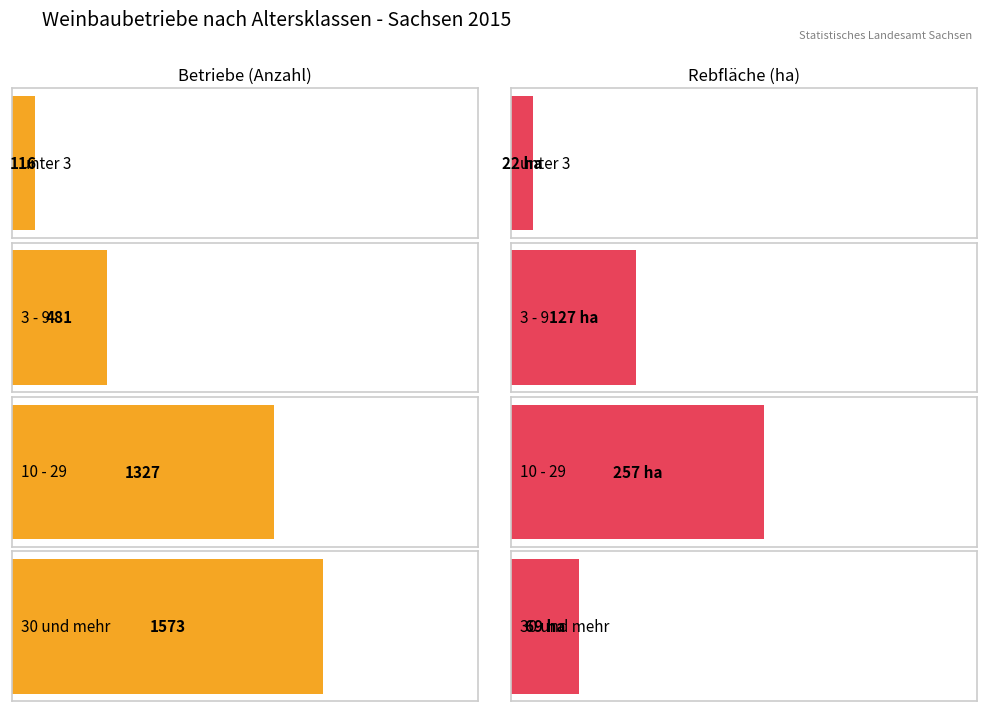

What is the value of the Rebflaeche bar at the 3rd from the left?

257